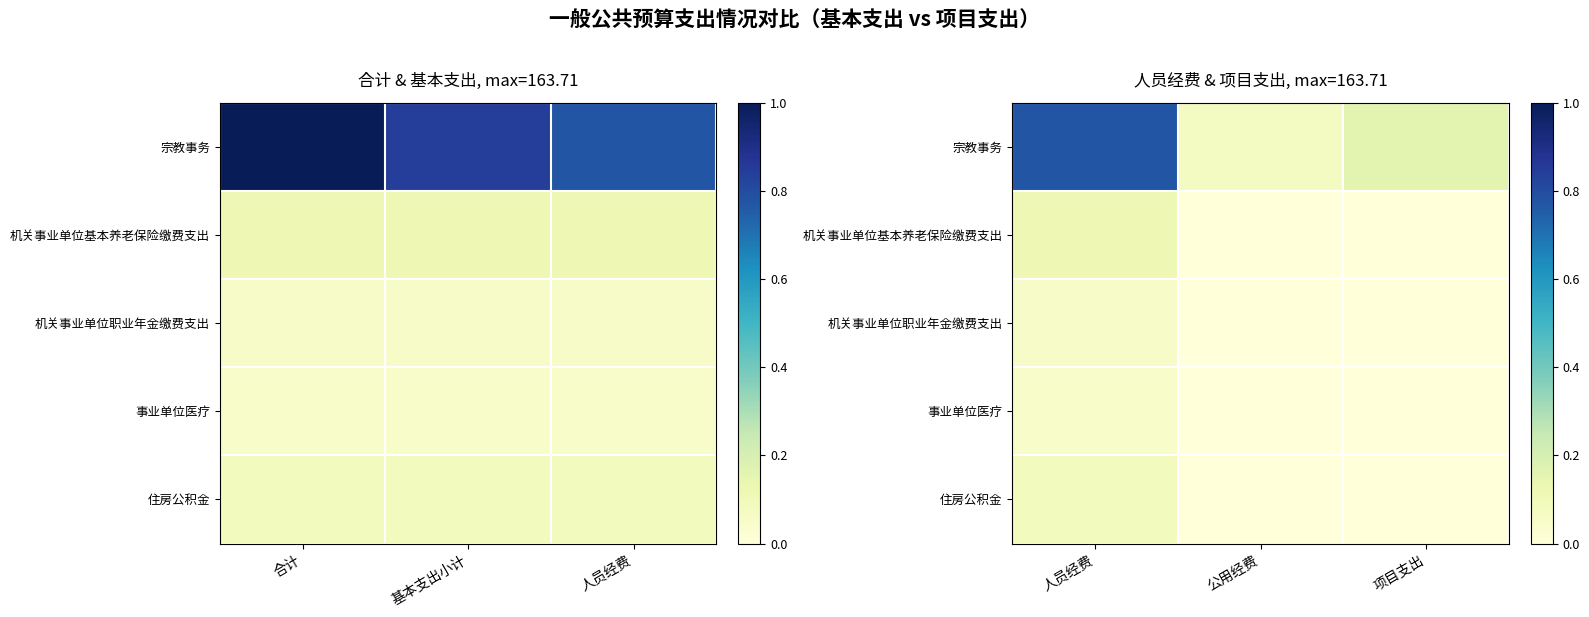

What value does the 机关事业单位基本养老保险缴费支出 series have at 人员经费?

0.1